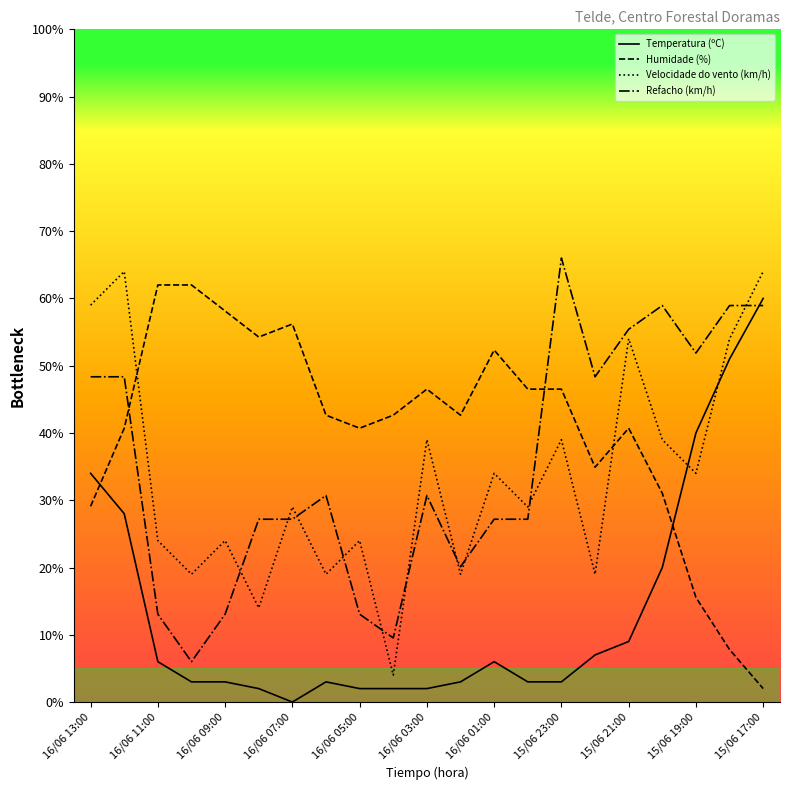

What is the greatest value displayed?

66.0